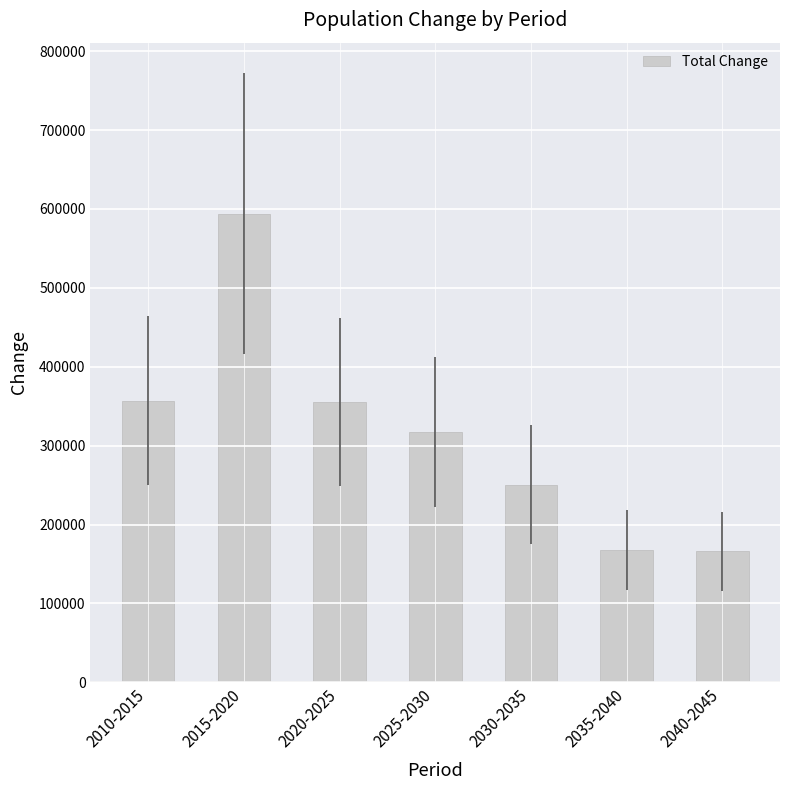

What is the change in value from 2010-2015 to 2015-2020?

+237184